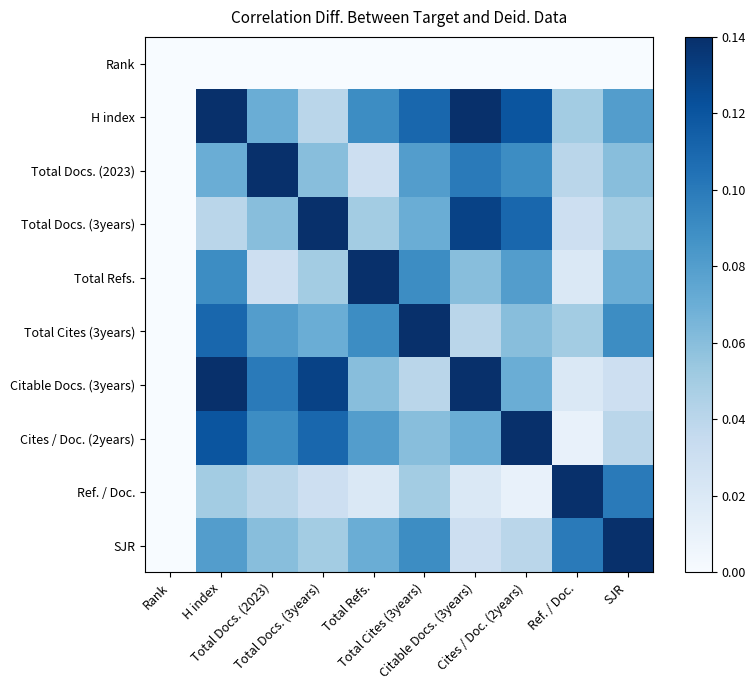

Between Rank and Total Docs. (2023), which is larger?

Rank